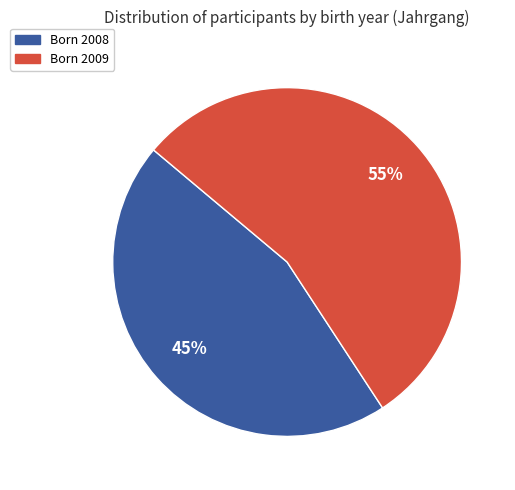

Is there any slice that represents more than half of the pie?

Yes